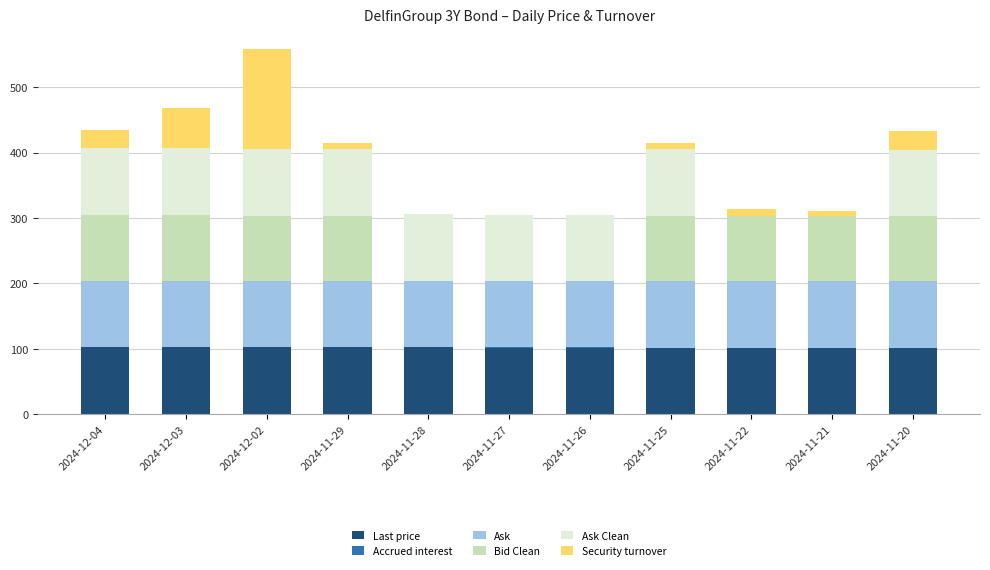

At which label does Ask Clean reach its peak?

2024-12-04